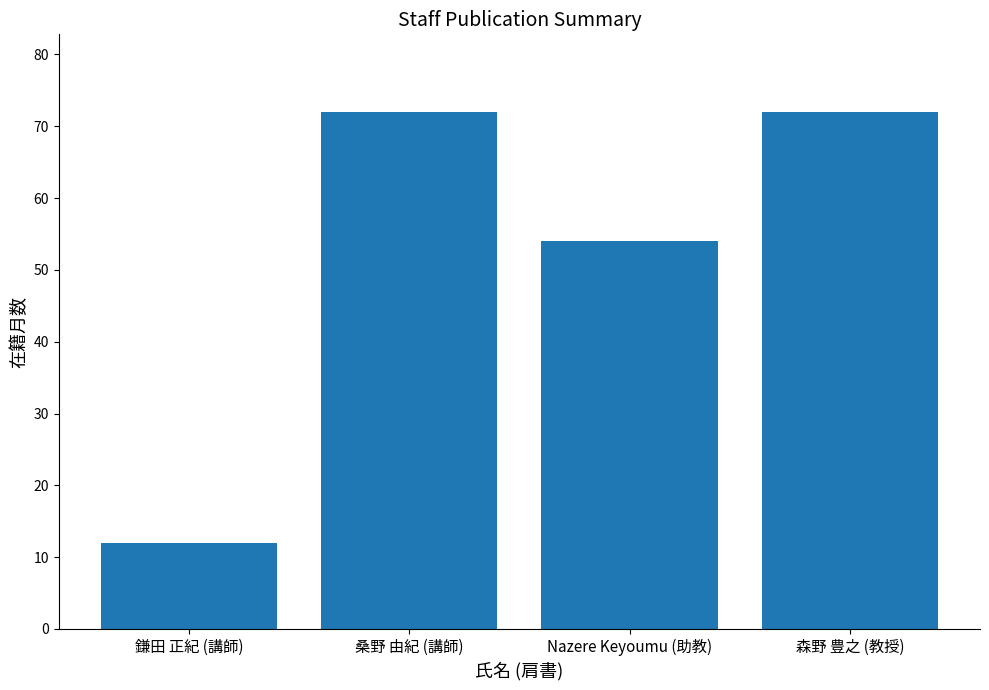

Reading left to right, list all the values displayed in this chart.

鎌田 正紀 (講師)=12	桑野 由紀 (講師)=72	Nazere Keyoumu (助教)=54	森野 豊之 (教授)=72